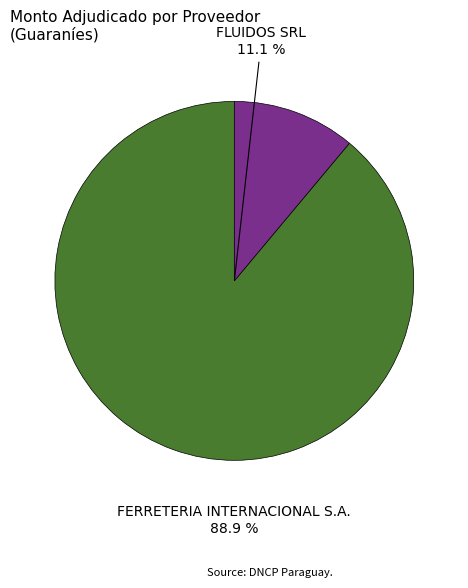

What is the change in value from FERRETERIA INTERNACIONAL S.A. to FLUIDOS SRL?

-121087300